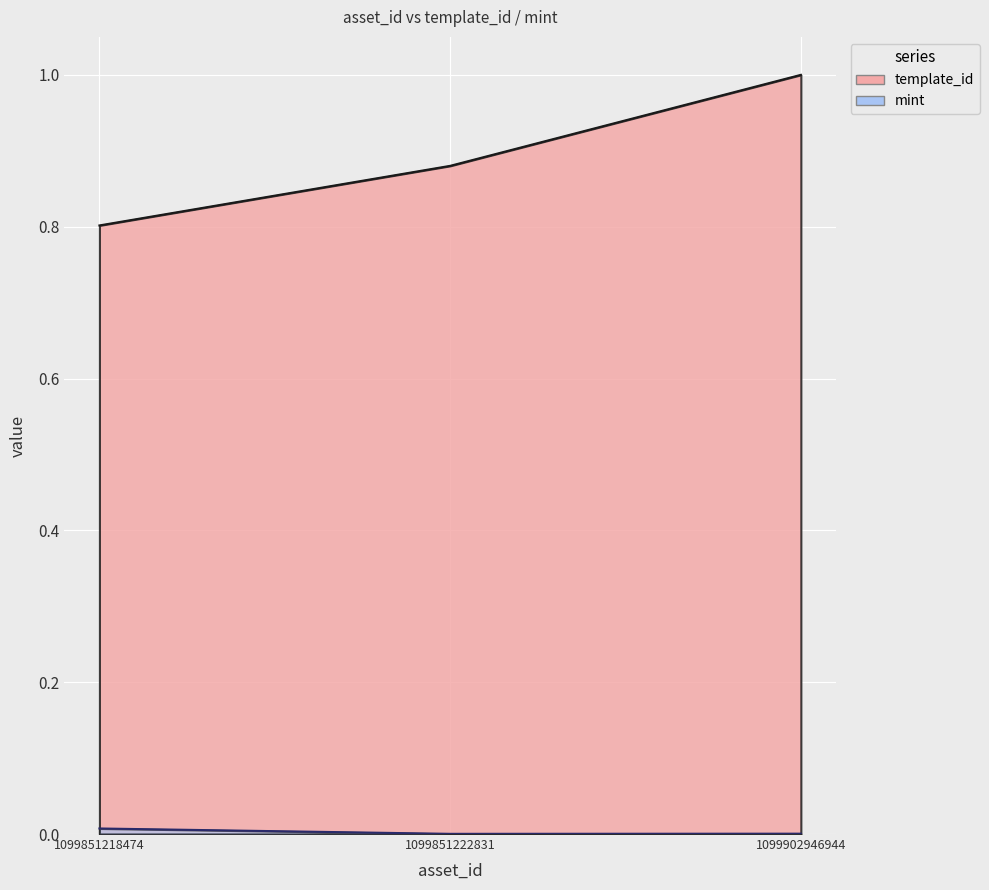

What is the difference between the template_id values at 1099851222831 and 1099851218474?

0.1